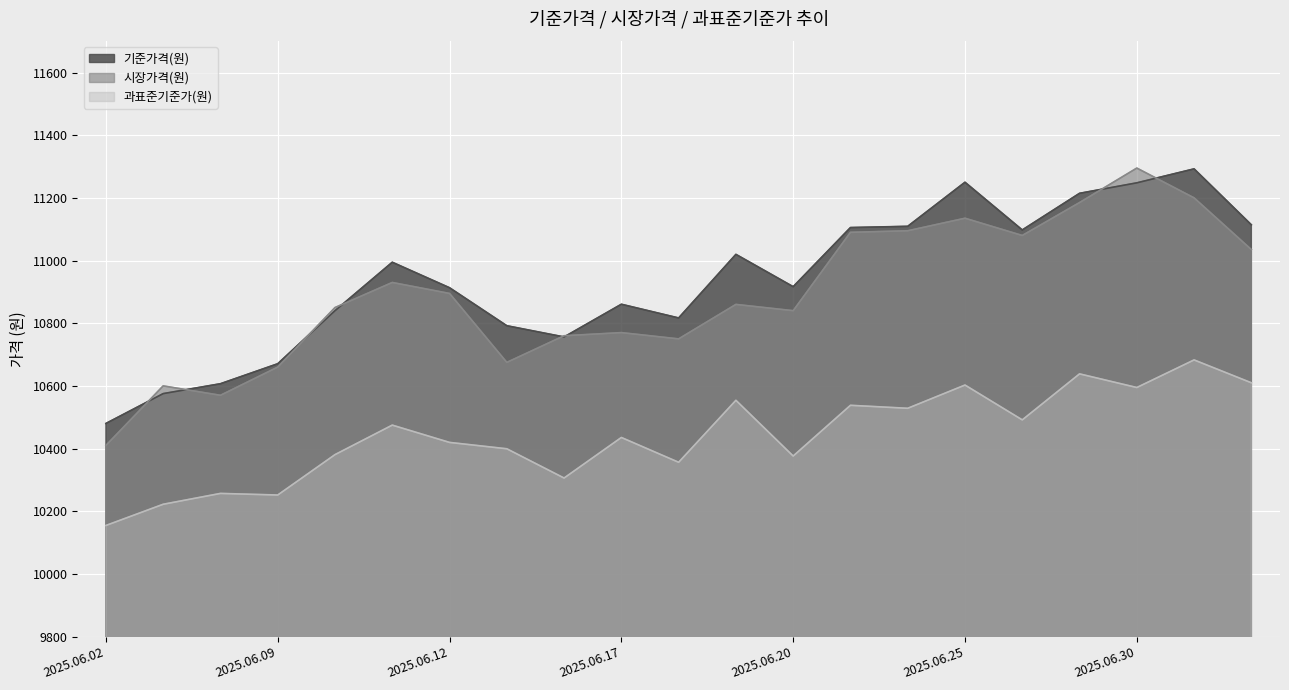

Between which two adjacent categories do 시장가격(원) and 기준가격(원) first intersect?

2025.06.02 and 2025.06.04